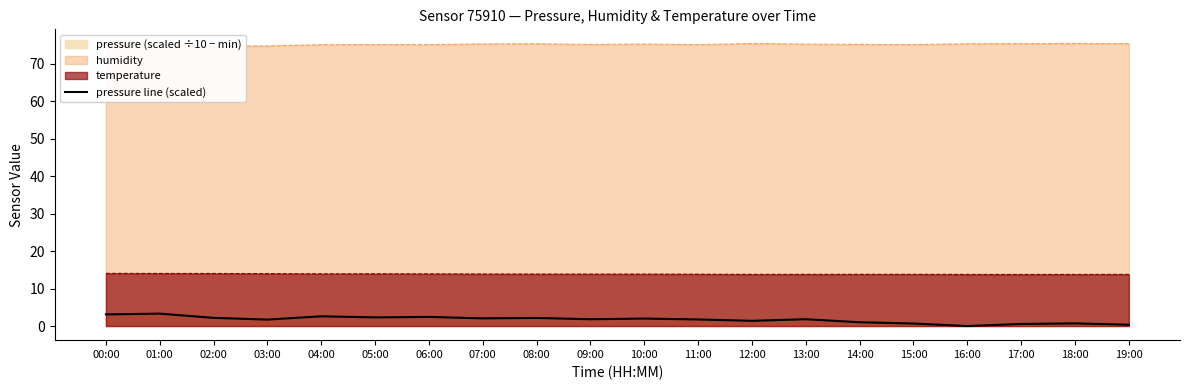

What is the sum of the values at 18:00 and 05:00?

3.0